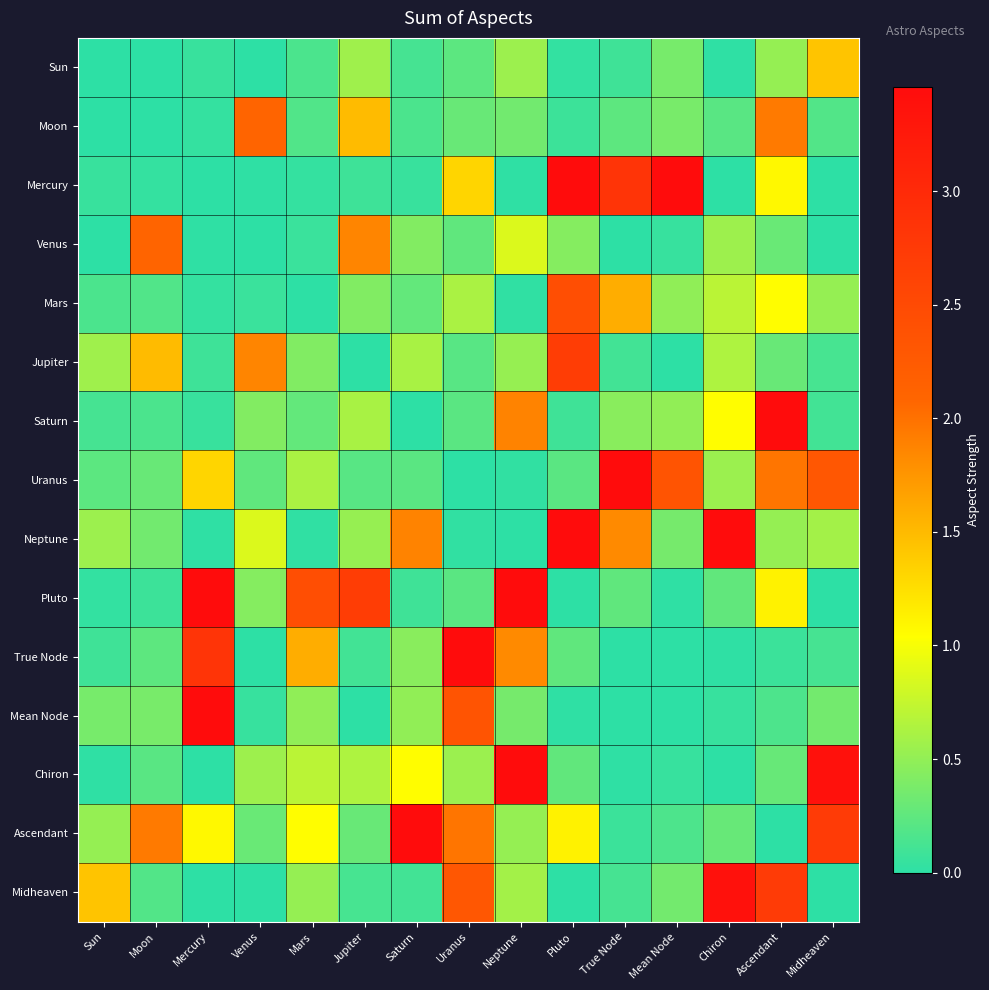

Which series changed the most between Mars and Midheaven?

Chiron